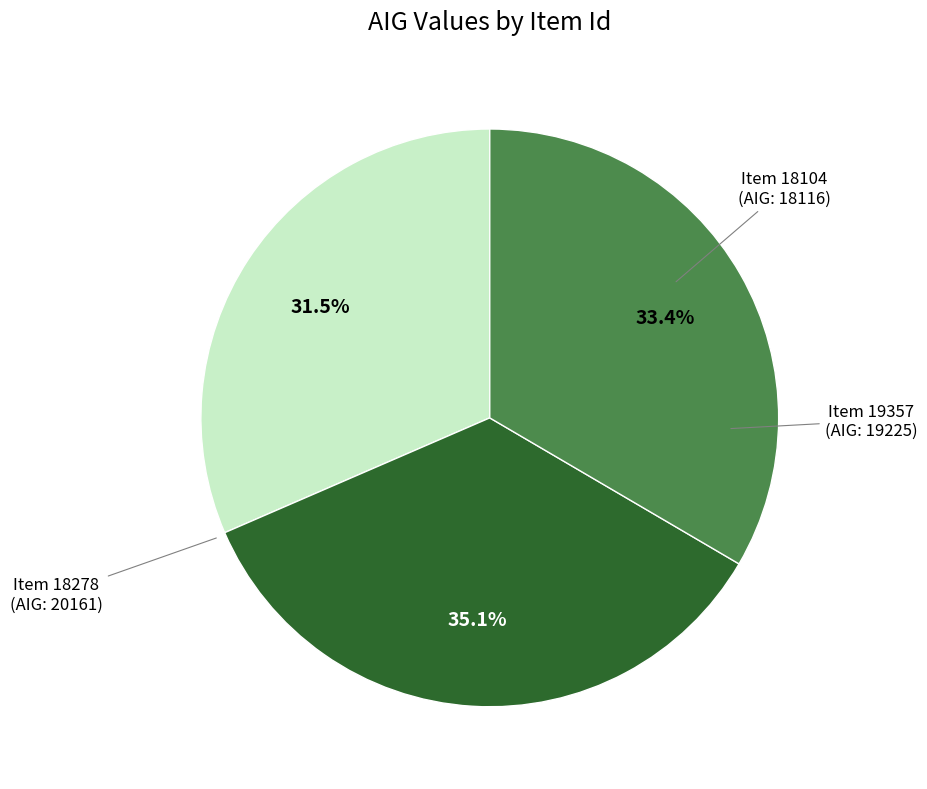

Is there a majority slice in this chart?

No